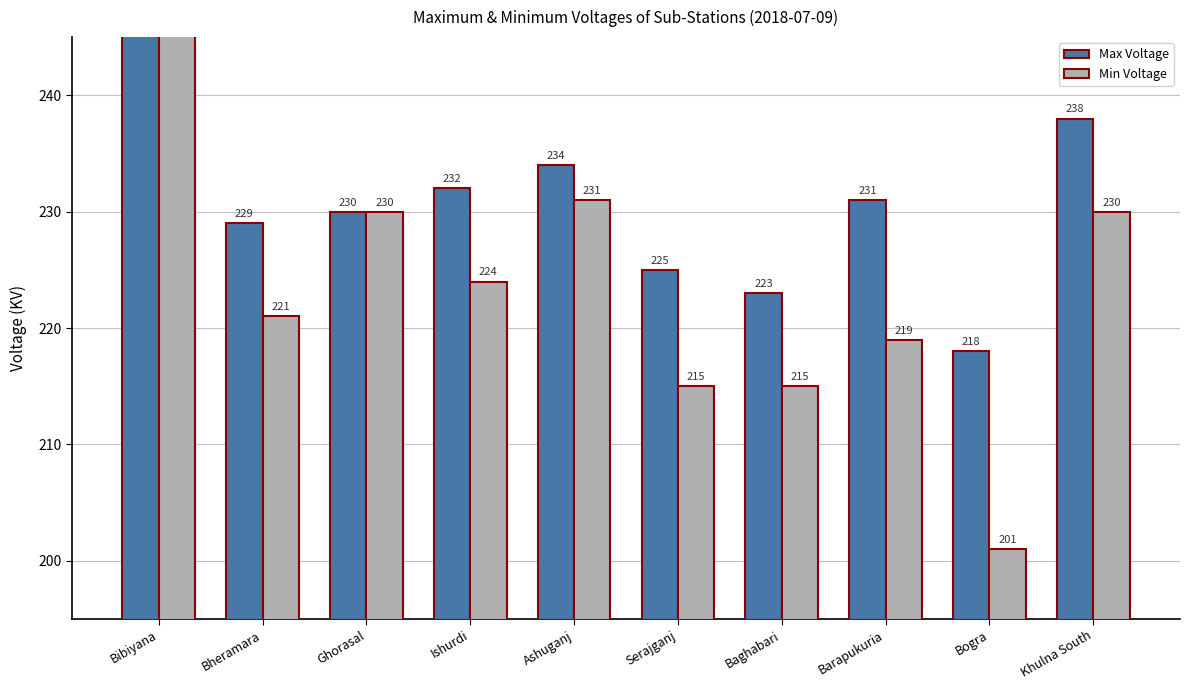

At how many categories does at least one series exceed 208?

10